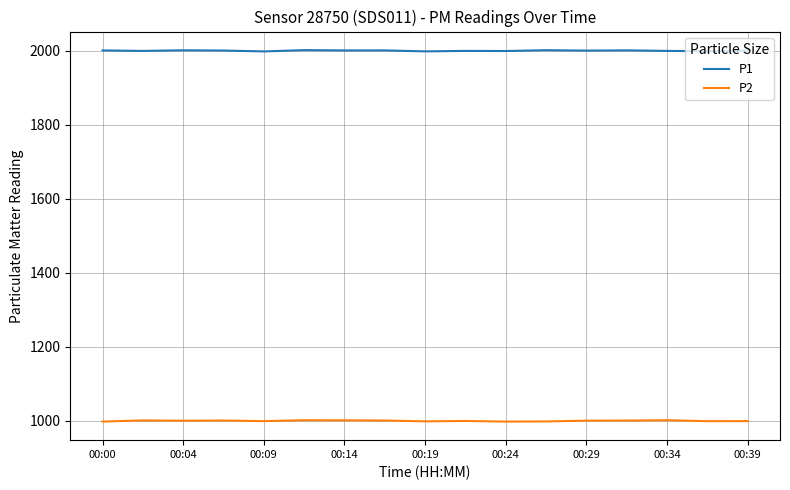

What is the minimum value for P1?

1998.3